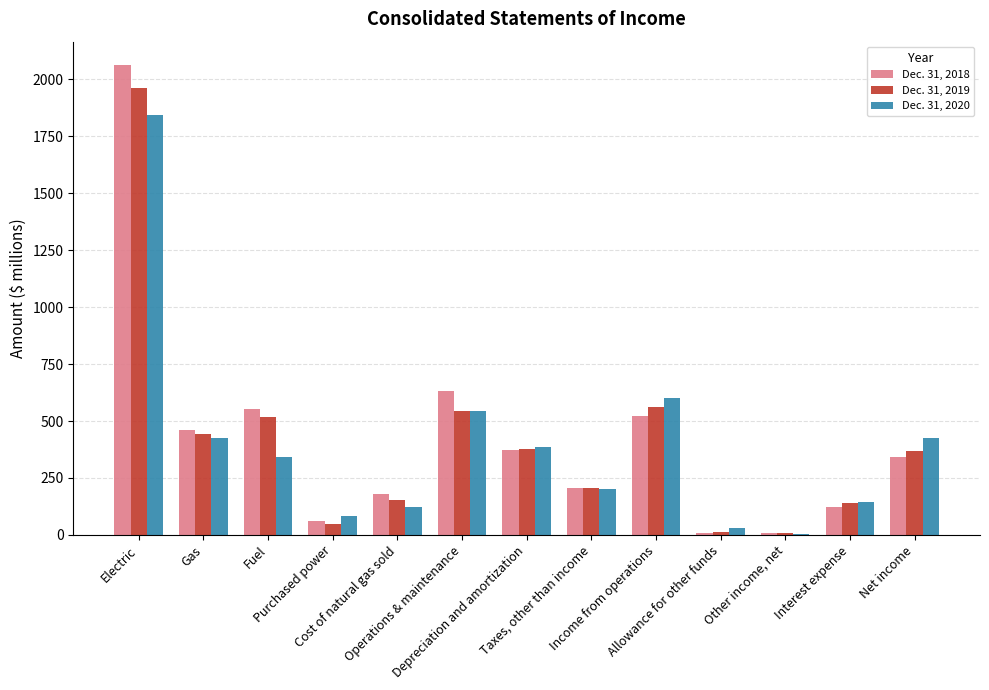

What is the maximum value shown in the chart?

2063